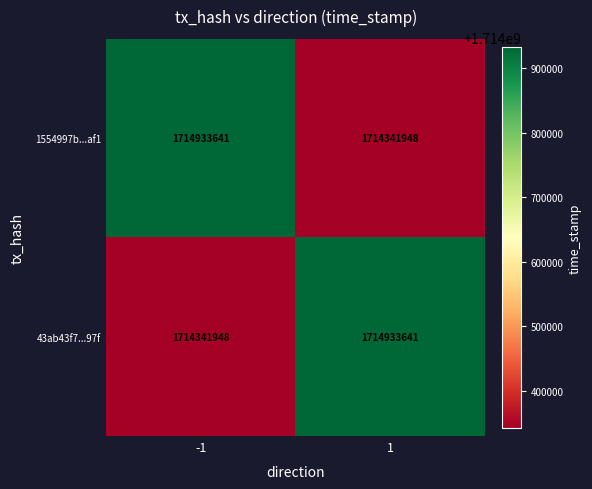

What is the difference between the 1554997b...af1 values at -1 and 1?

591693